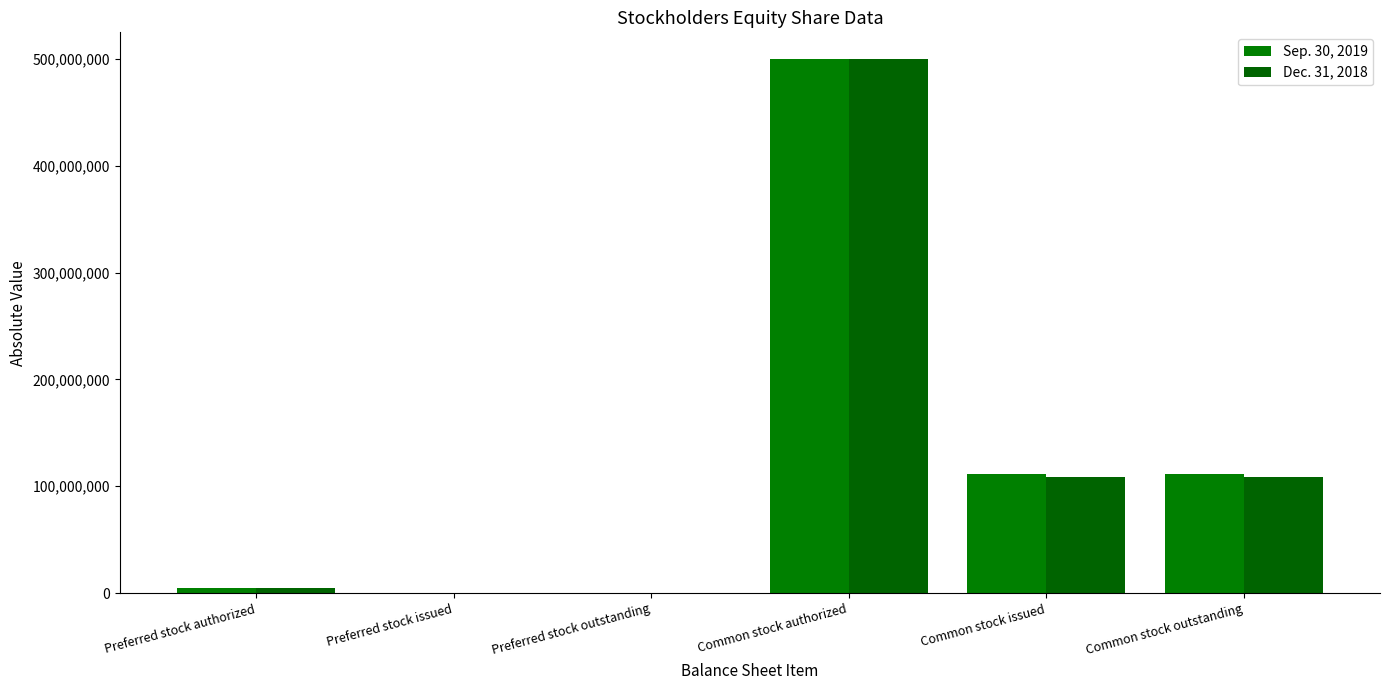

Rank the series at Preferred stock issued from lowest to highest value.

Sep. 30, 2019, Dec. 31, 2018